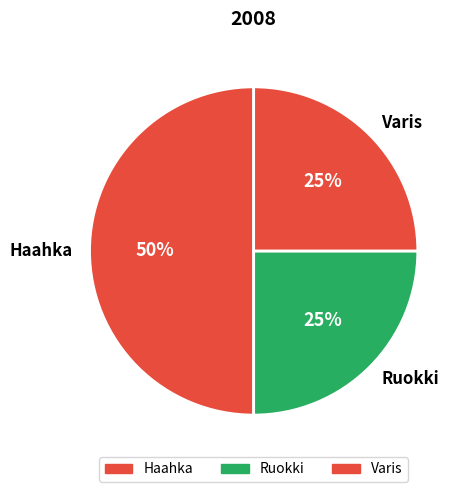

To the nearest percent, what is the average slice percentage?

33%